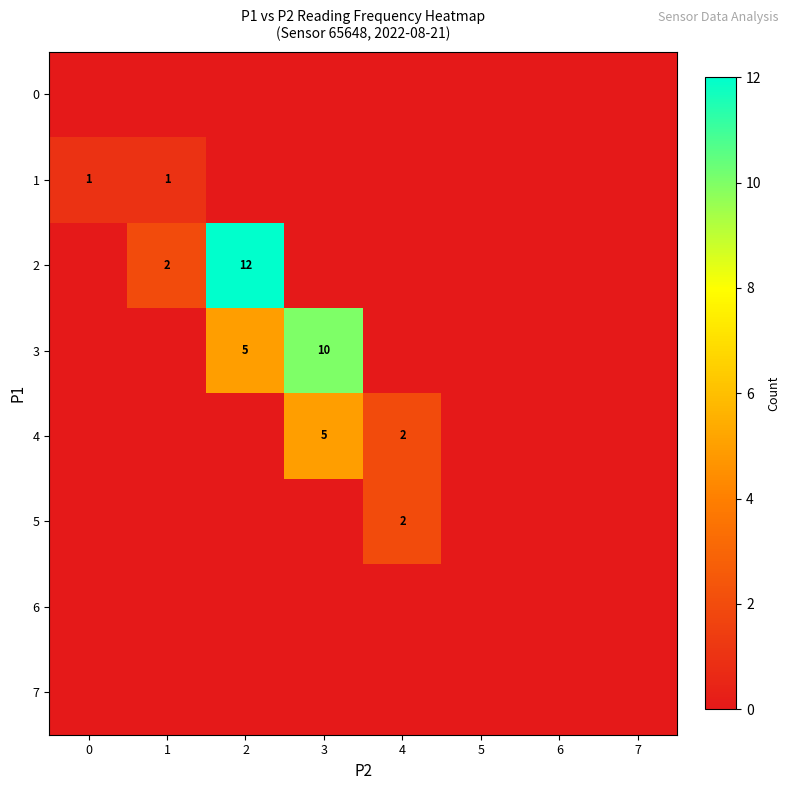

The 2 series shows 2 at 1. True or false?

True